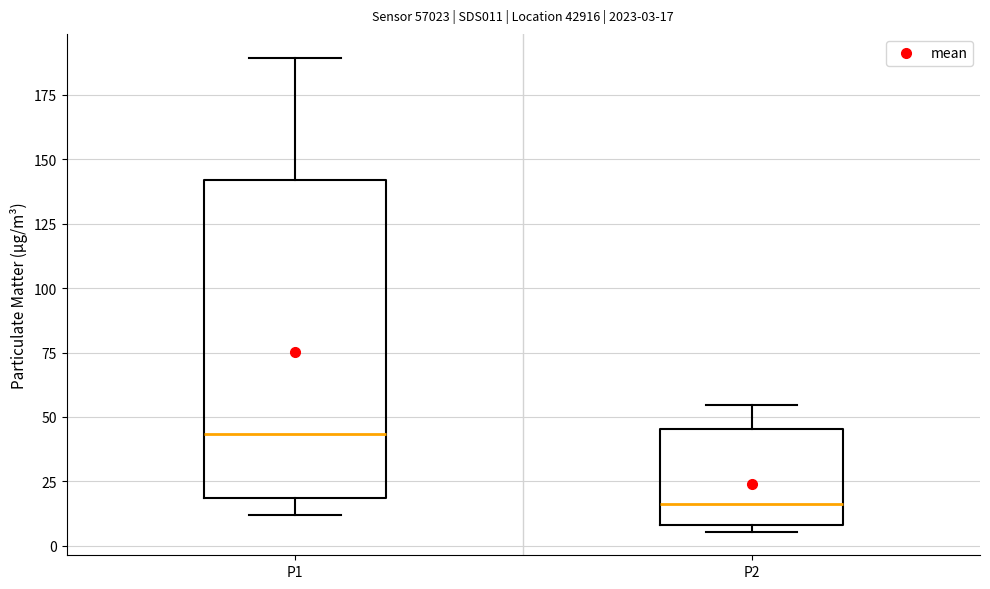

Comparing the boxes themselves (not the whiskers), which one is the tallest?

P1